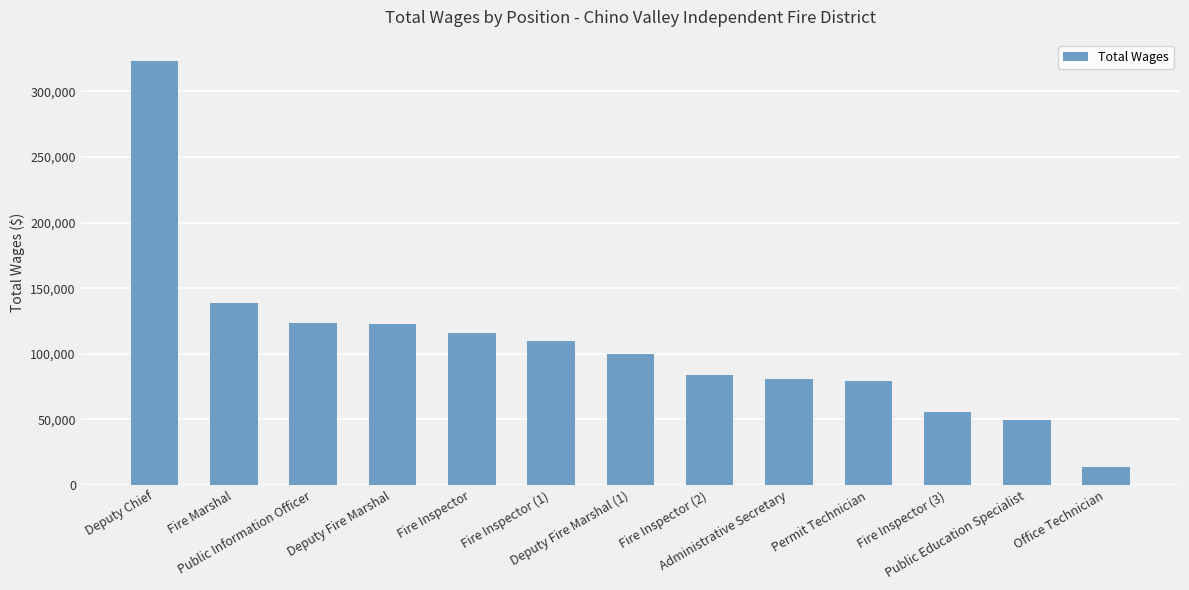

What is the label of the 9th bar from the right?

Fire Inspector